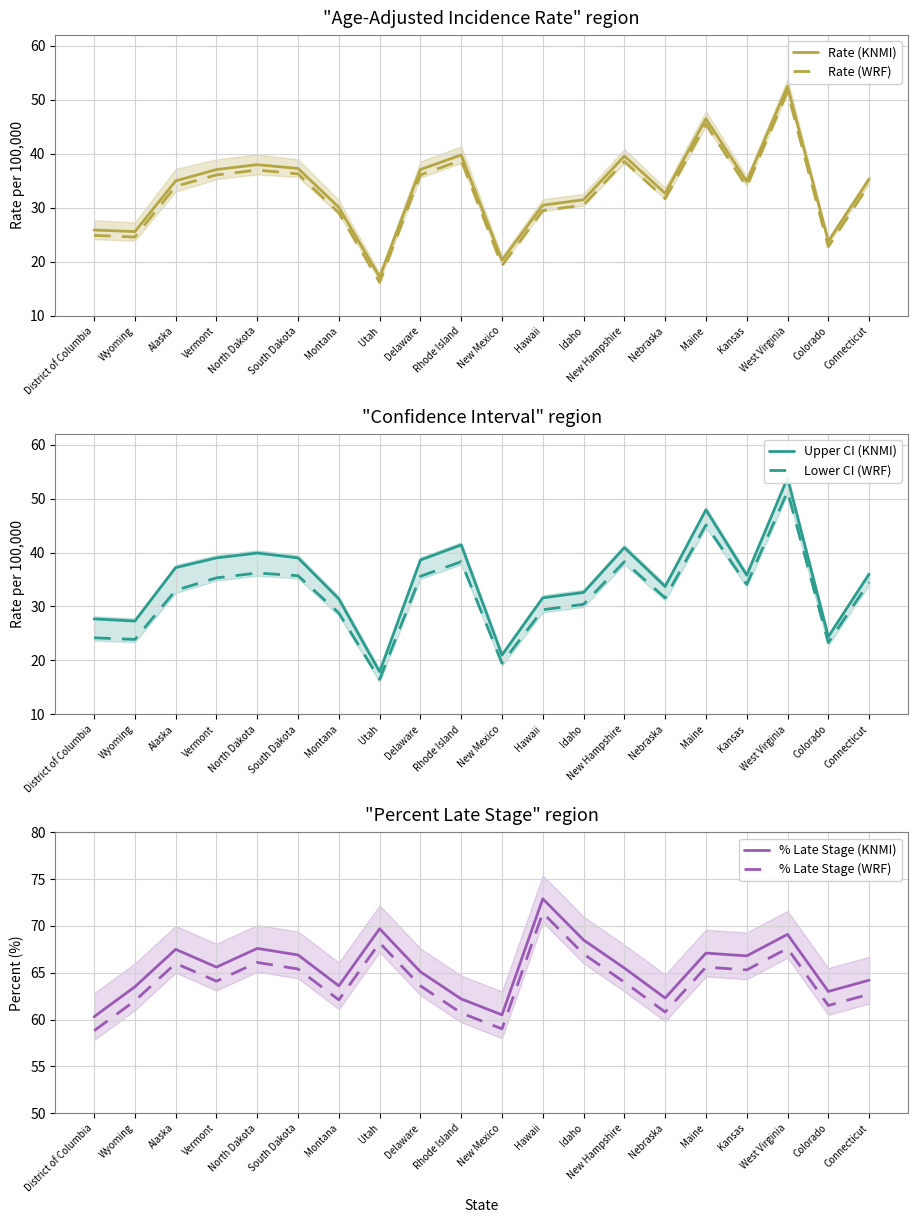

What is the value of the Upper CI (KNMI) point at the 3rd from the left?

37.2